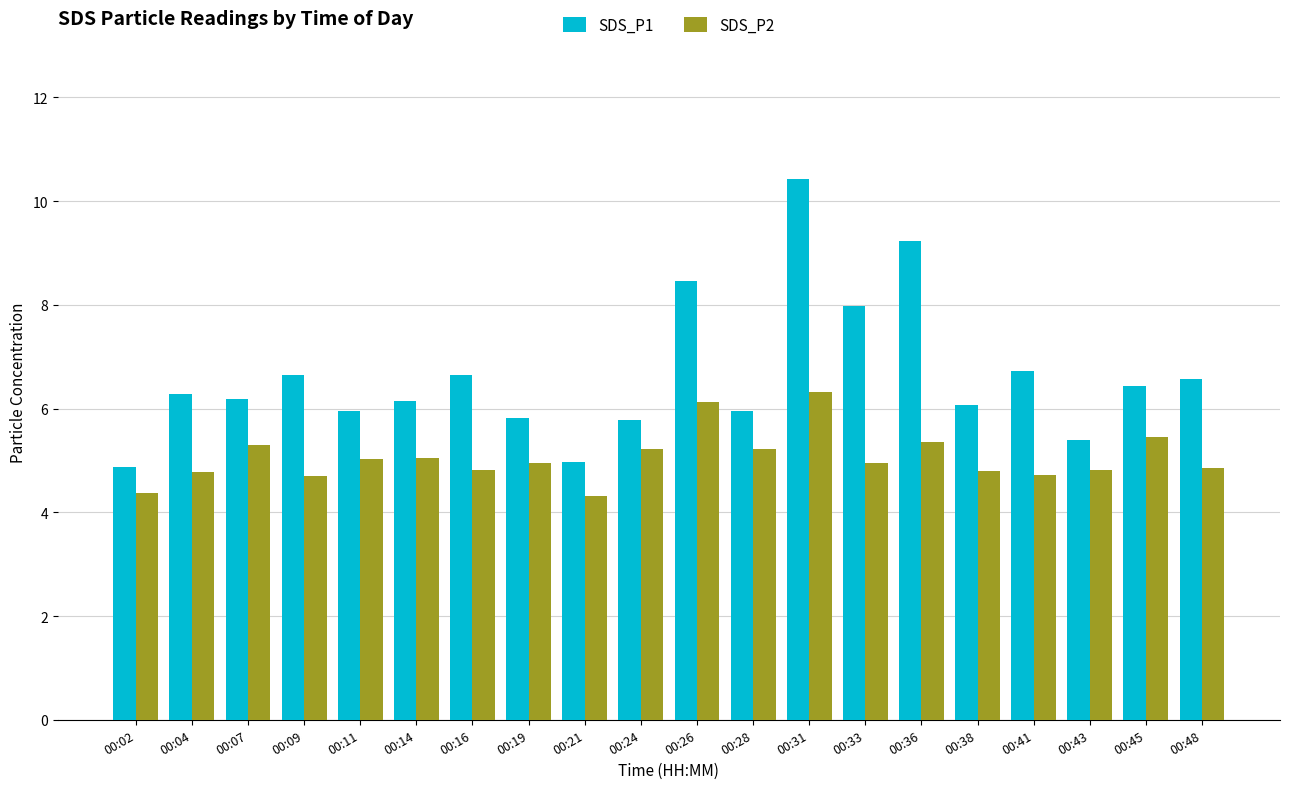

What is the average value of the SDS_P1 series?

6.6